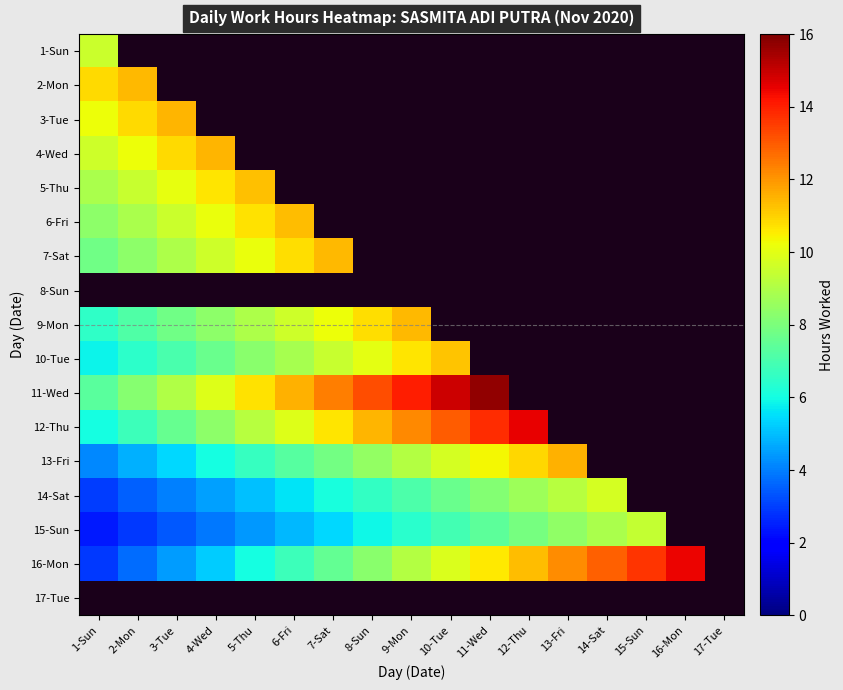

Where is 1-Sun nearest to the value 9?

1-Sun